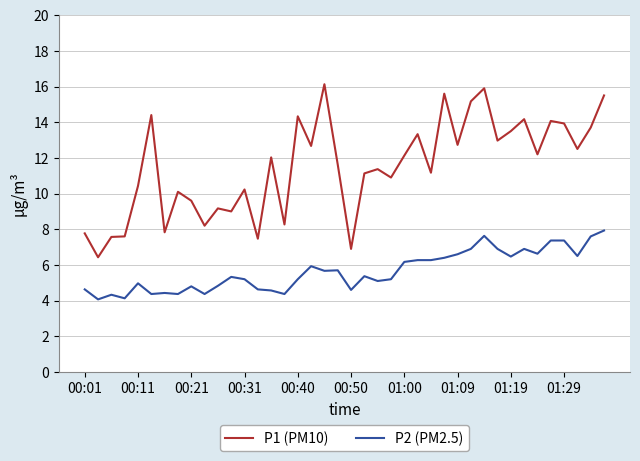

True or false: P2 (PM2.5) and P1 (PM10) intersect in this chart.

False